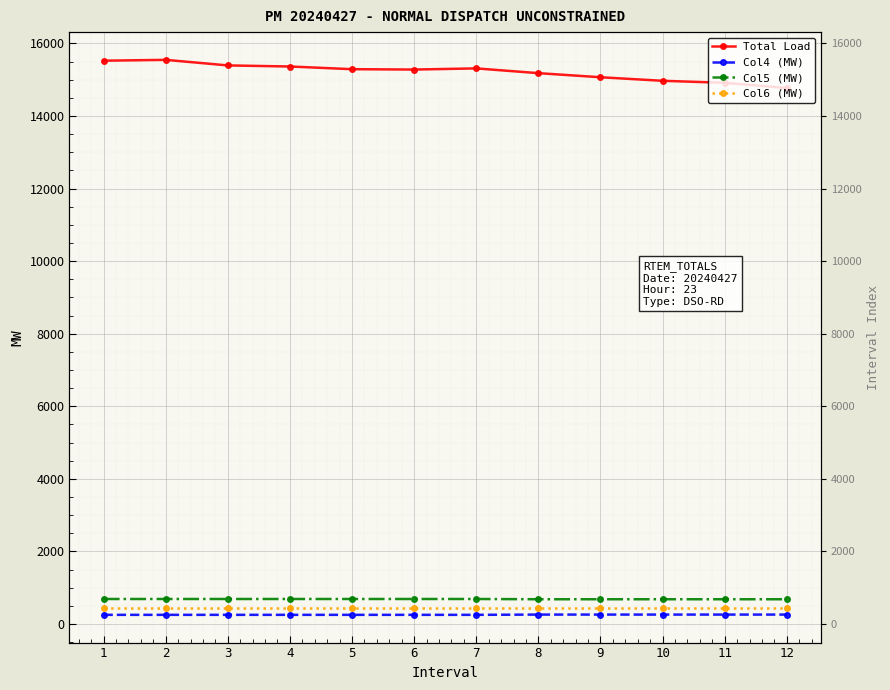

The Col6 (MW) series shows 450.0 at 2. True or false?

True